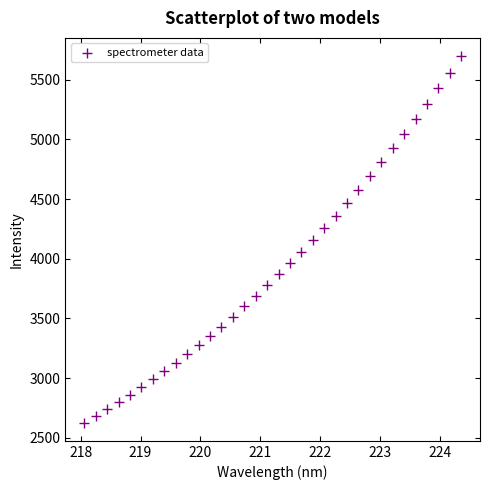

What is the range of X values (max minus min)?

6.3